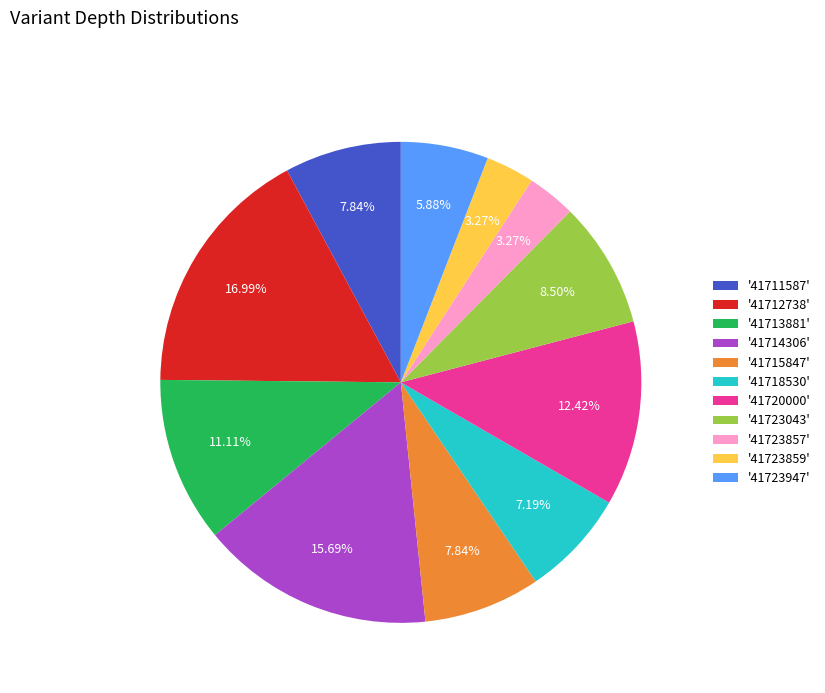

Which has a higher value, '41715847' or '41718530'?

'41715847'